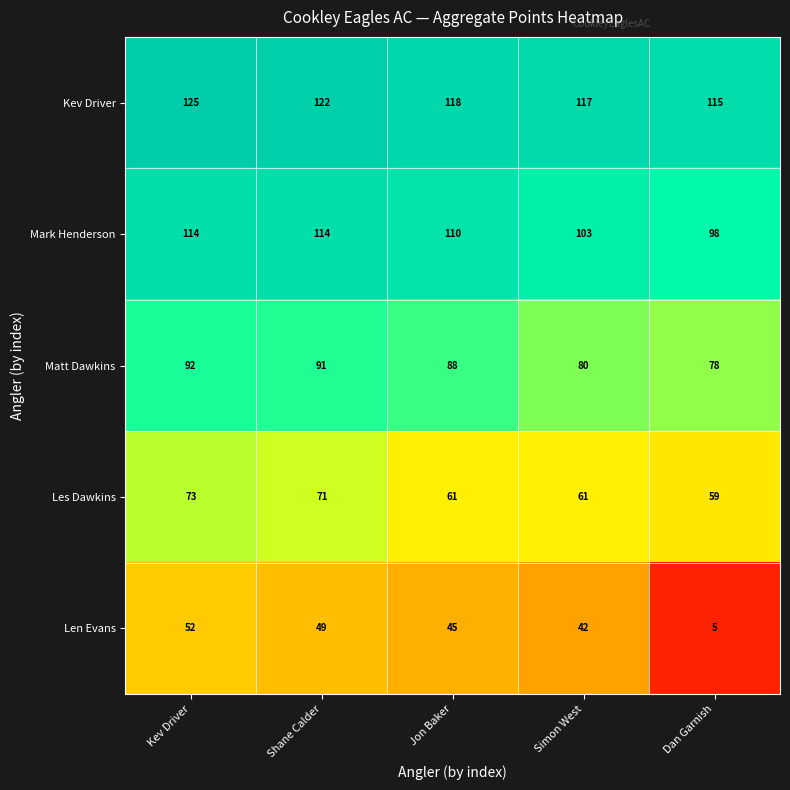

How many categories are shown in the chart?

5